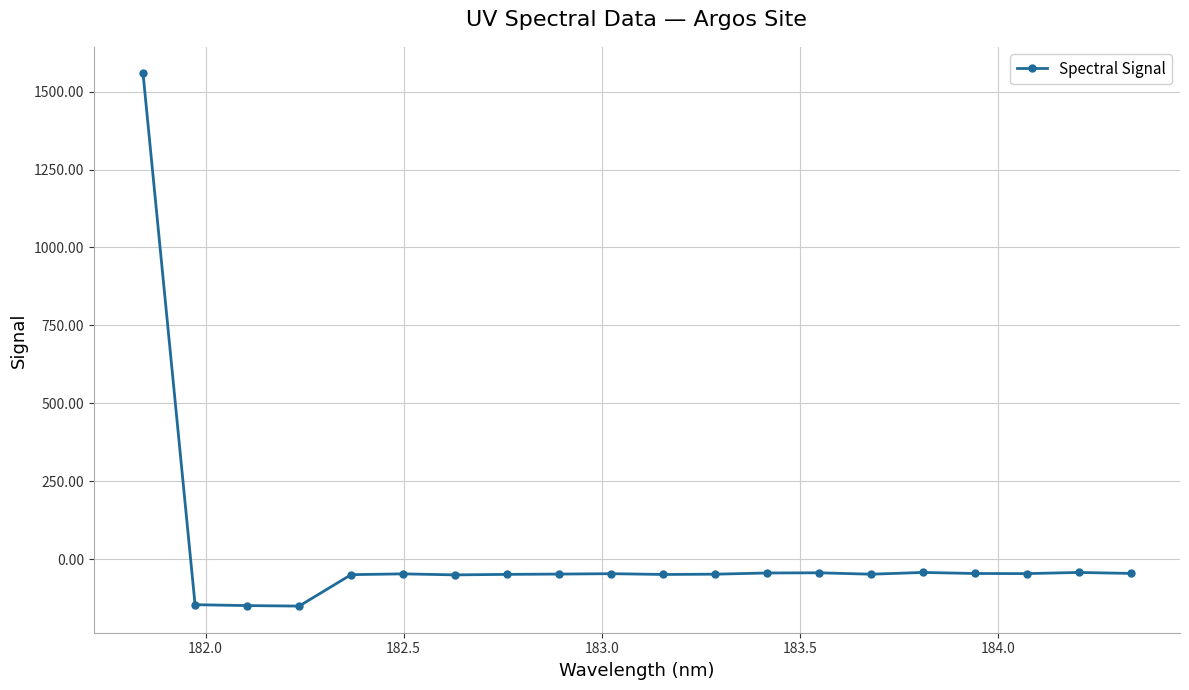

What is the average value?

18.3